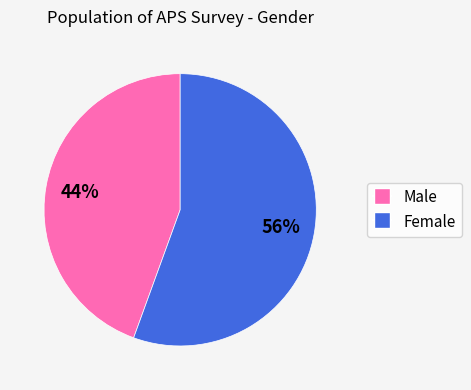

What percentage is the Male slice, to the nearest percent?

44%